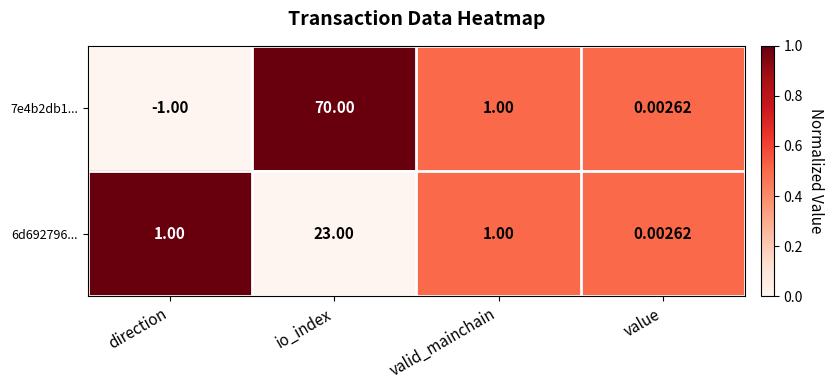

At which label does 6d692796... reach its minimum?

value